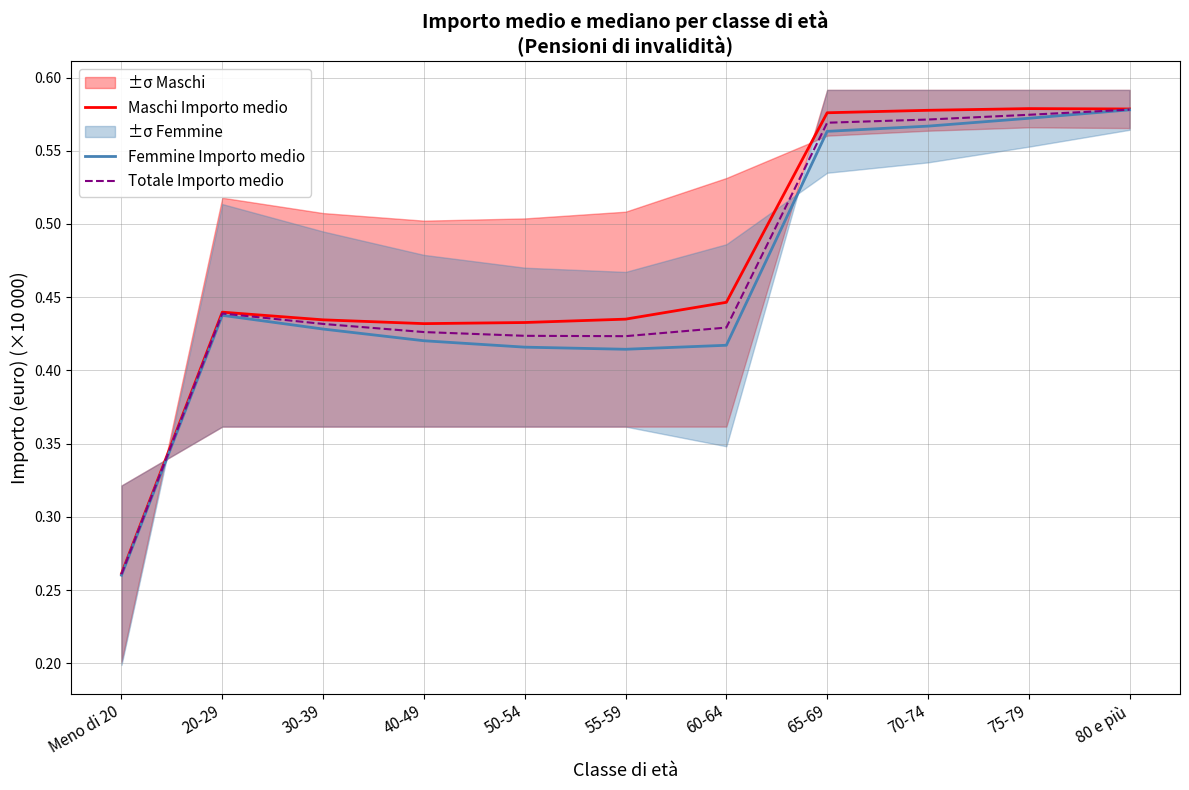

What is the minimum value for Maschi Importo medio?

0.3